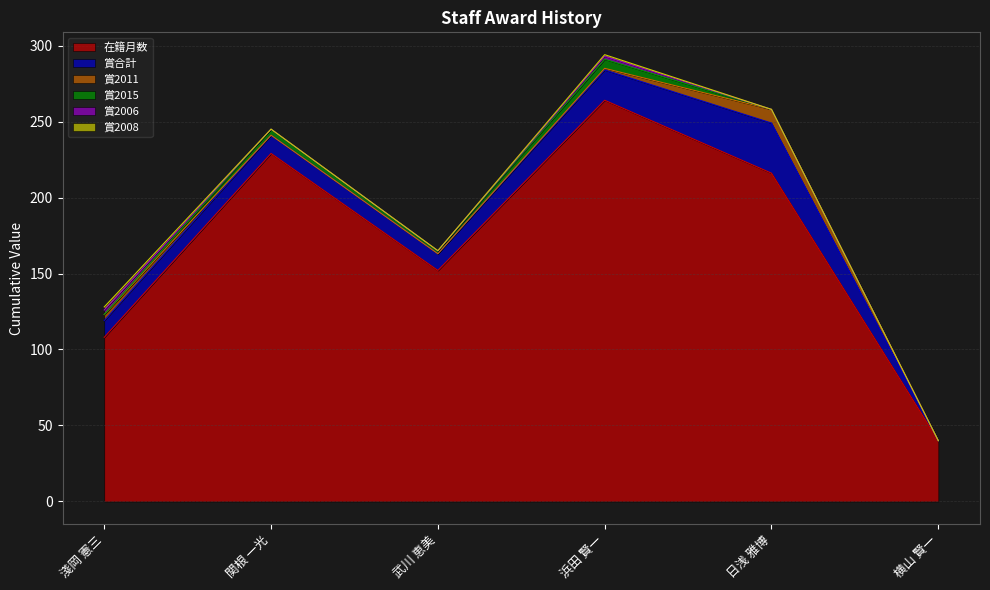

The 賞2006 series shows 1 at 浜田 賢一. True or false?

False